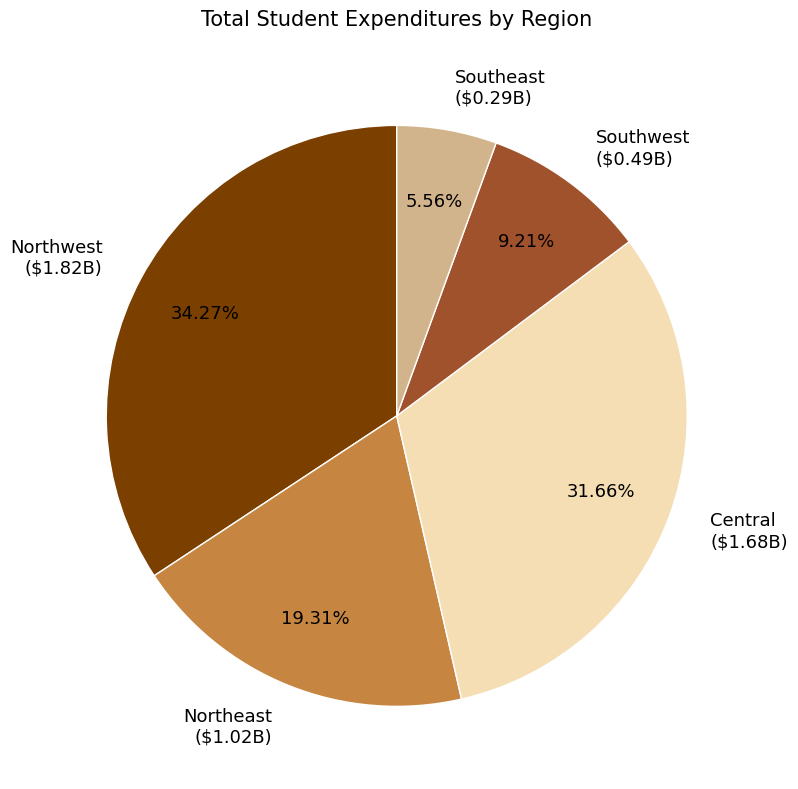

How many slices are in this pie chart?

5